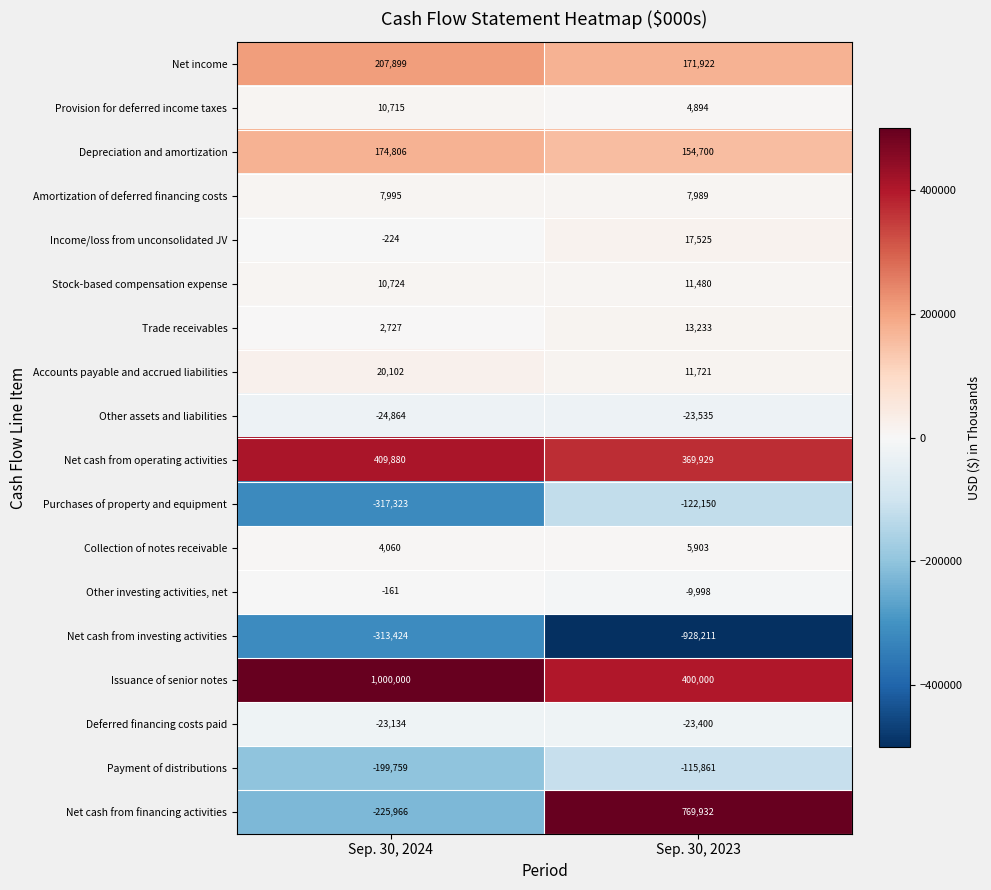

At how many categories does at least one series exceed 137507?

2